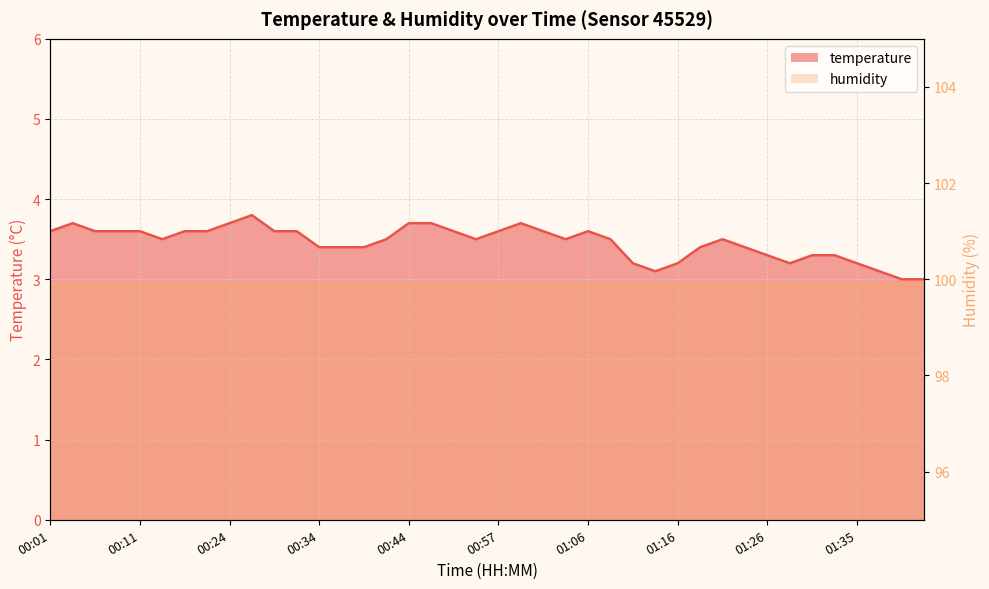

What is the difference between the maximum and minimum values?

0.8